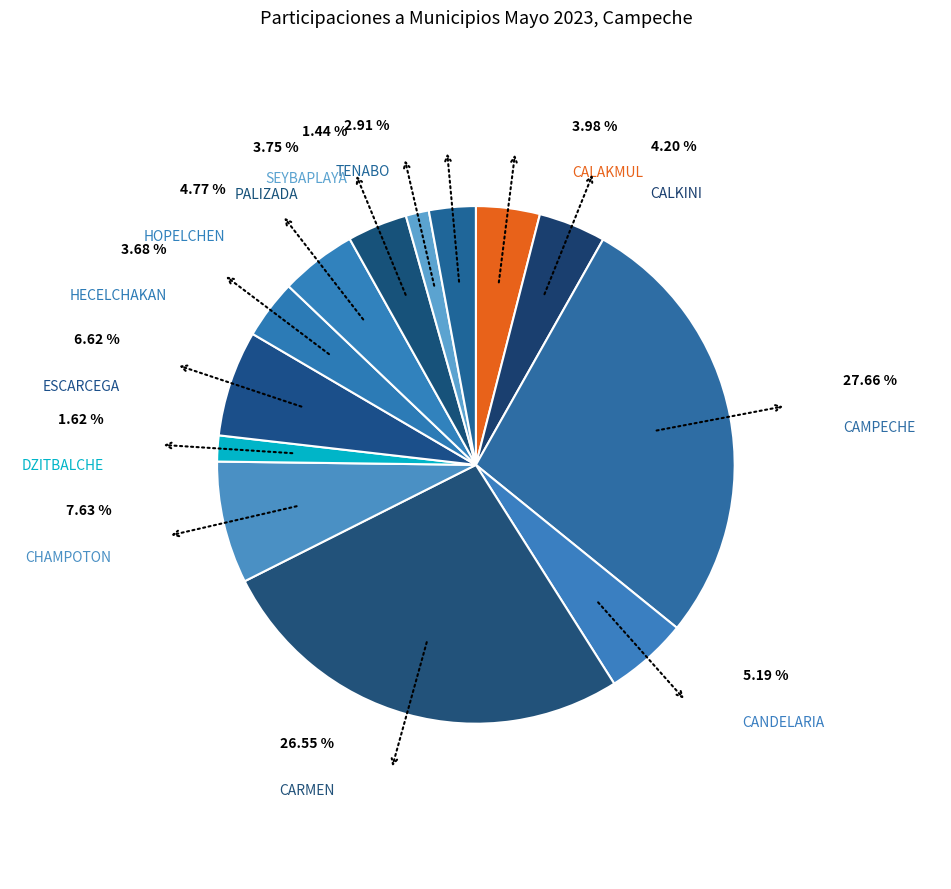

To the nearest percent, what percentage of the pie is HECELCHAKAN?

4%